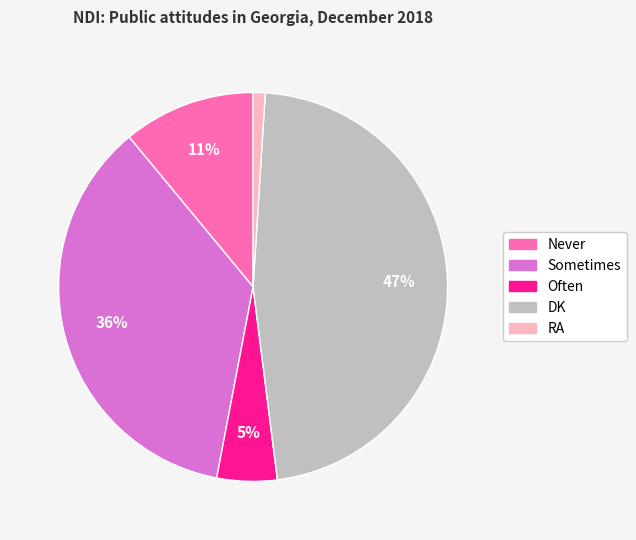

What is the ratio of the value at DK to the value at Sometimes?

1.3